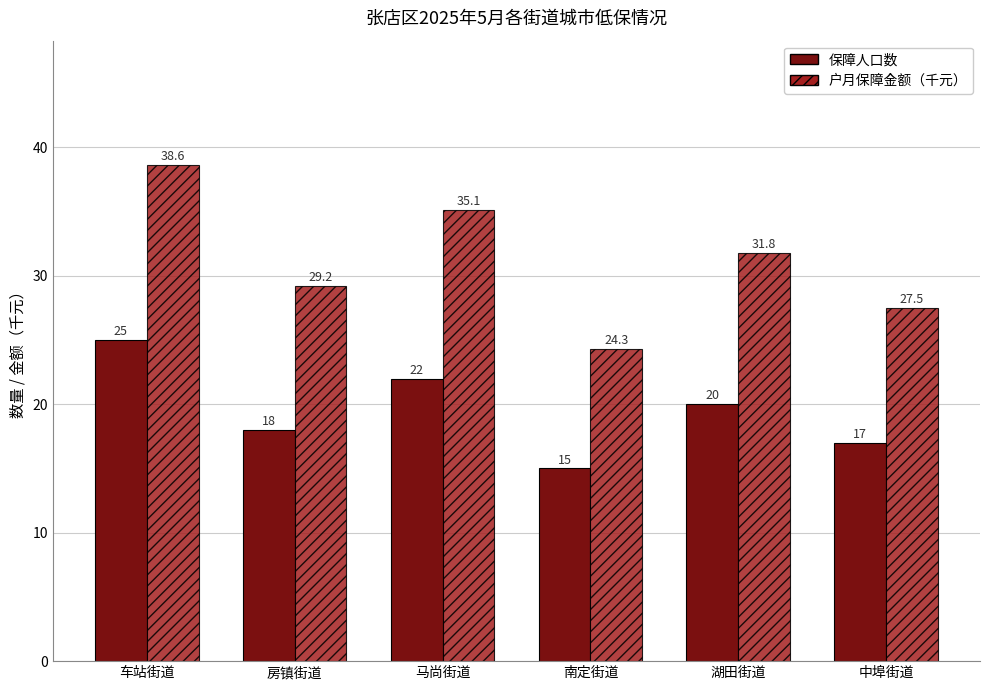

Which category has the highest value across all series?

车站街道